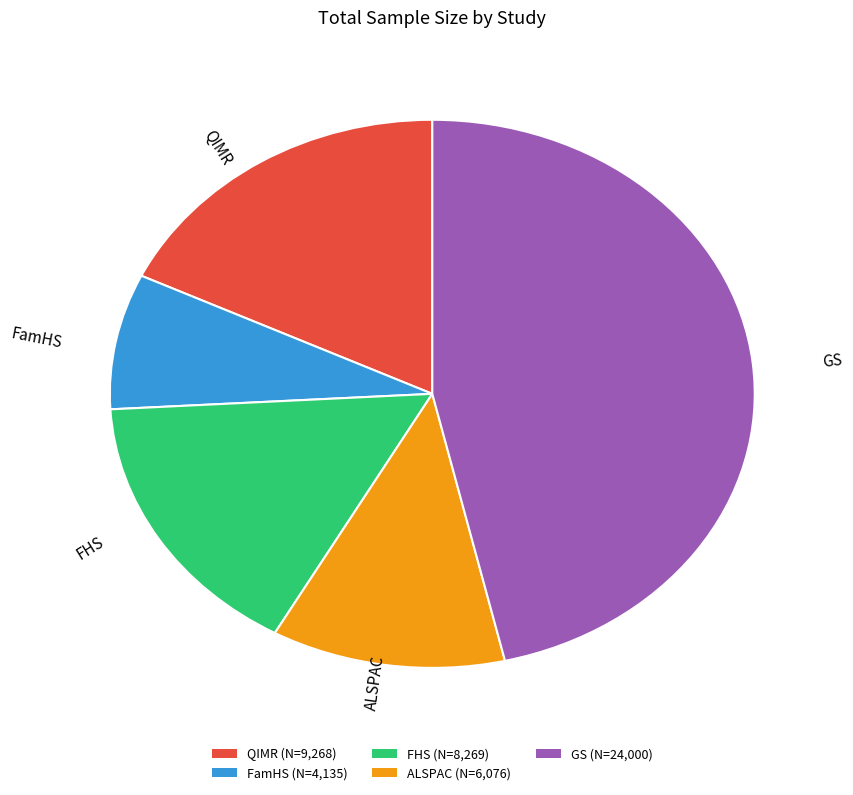

What is the ratio of the value at FamHS (N=4,135) to the value at FHS (N=8,269)?

0.5